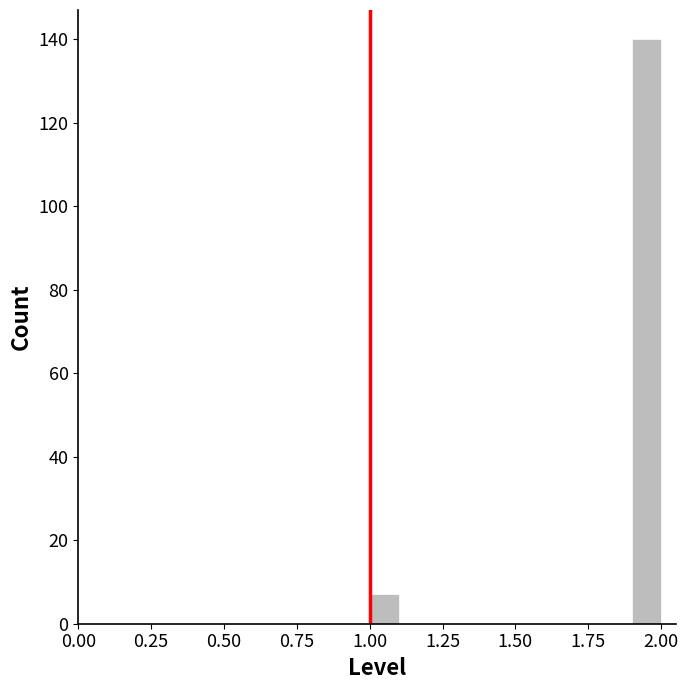

Read against the x-axis, roughly where is the centre of the tallest bar?

1.95